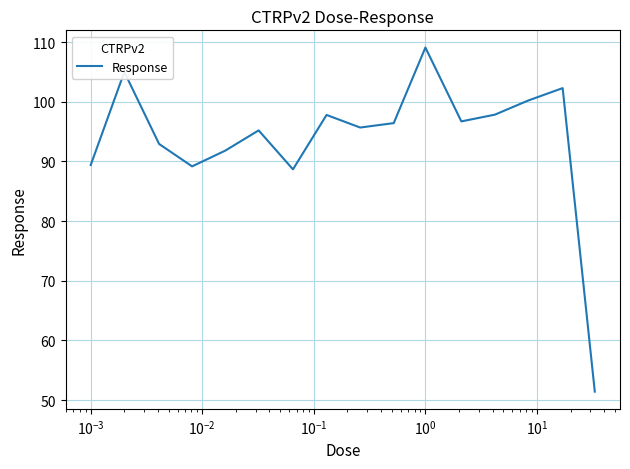

How many interior local valleys (lower than both neighbors) does the data have?

4